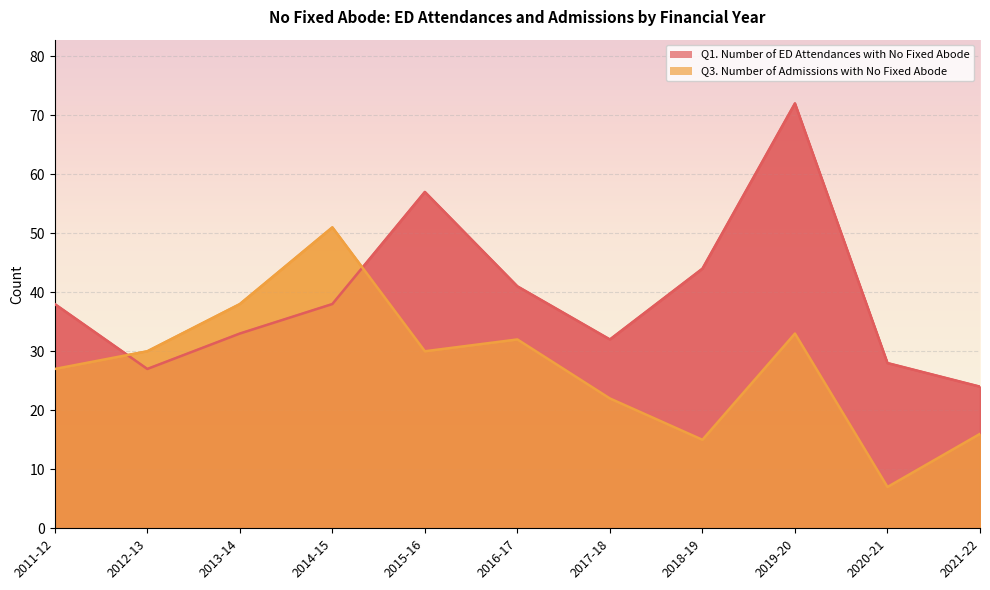

How many lines are shown in the chart?

2